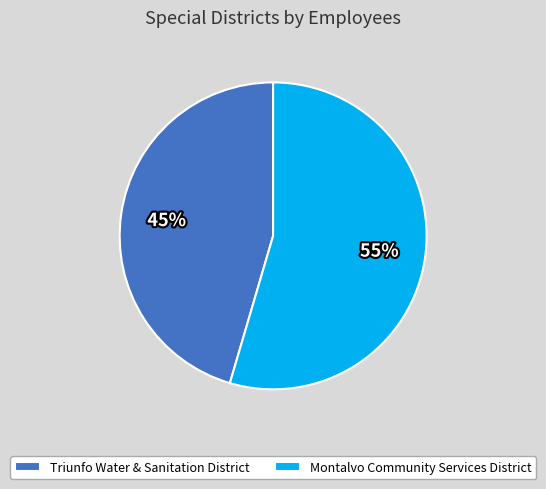

To the nearest percent, what percentage of the pie is Triunfo Water & Sanitation District?

45%